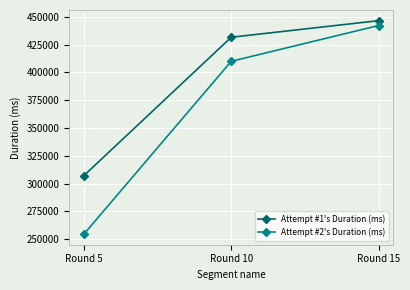

What is the sum of all Attempt #1's Duration (ms) values?

1185335